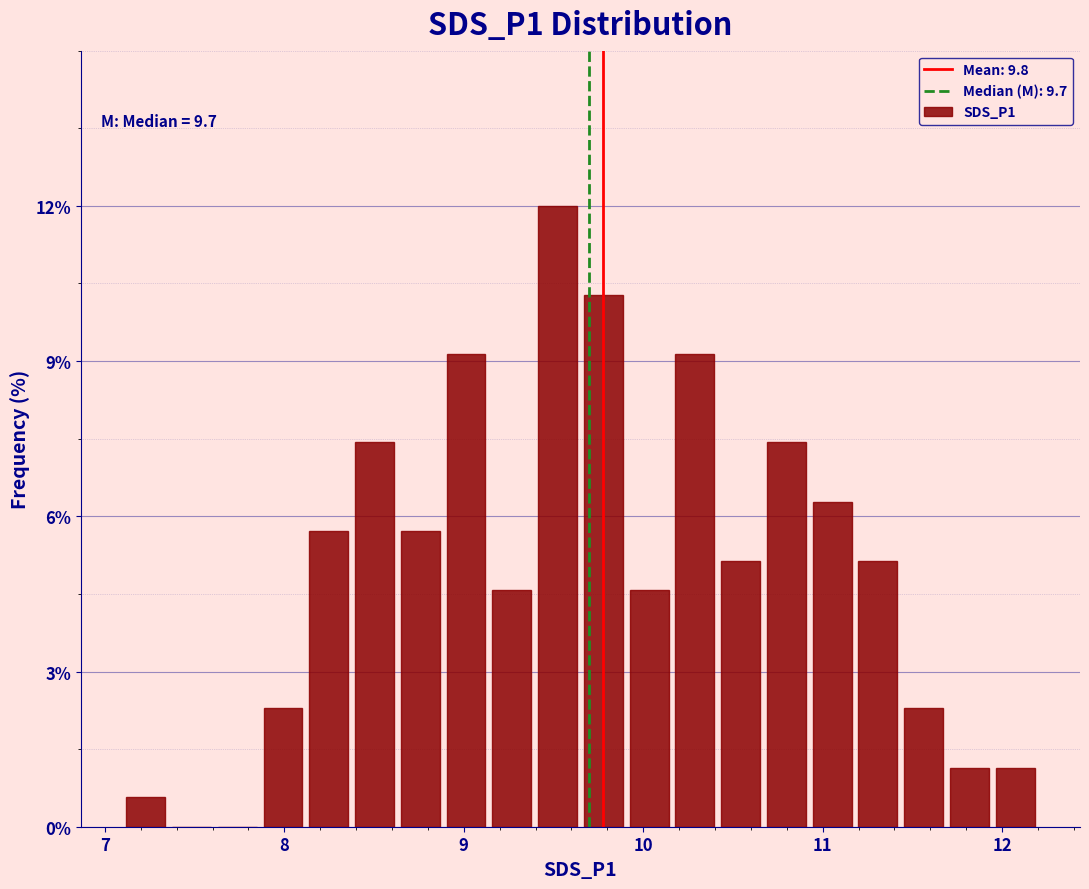

Read against the x-axis, roughly where is the centre of the tallest bar?

9.5